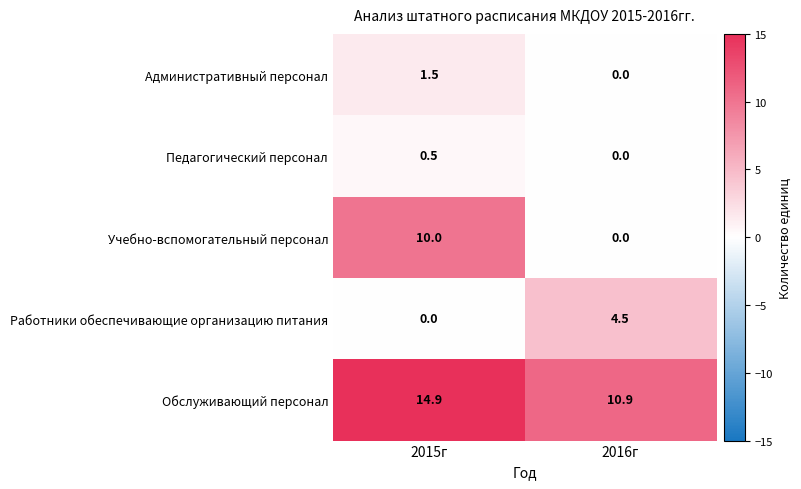

Which series has the widest spread of values?

Учебно-вспомогательный персонал